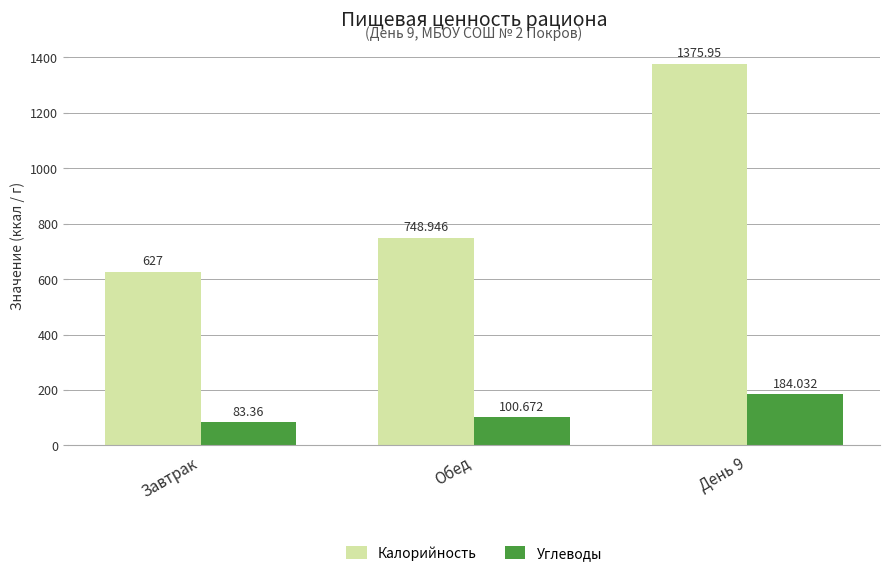

At which label does Углеводы first exceed 100?

Обед